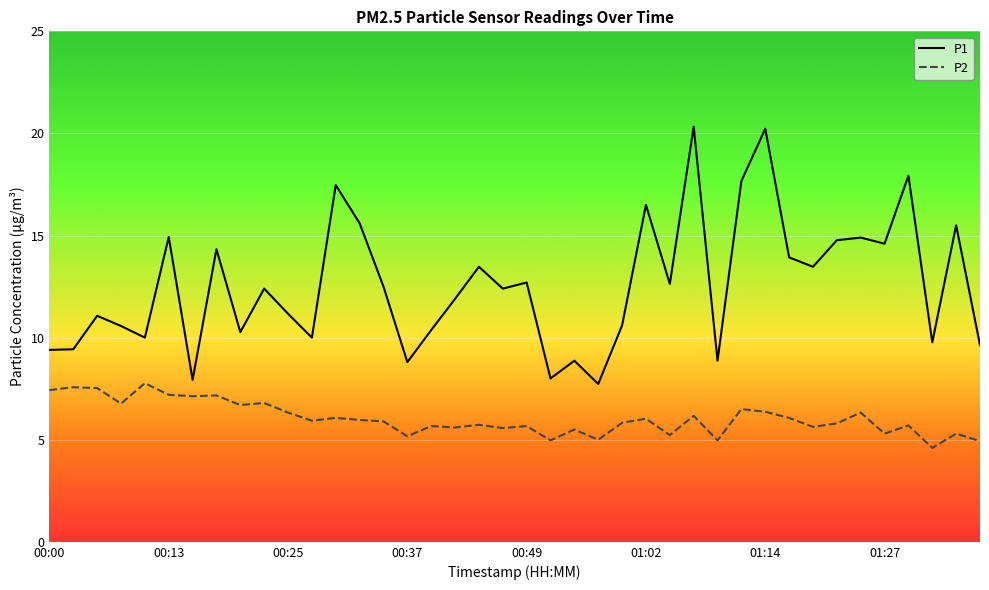

What is the smallest value displayed?

4.6